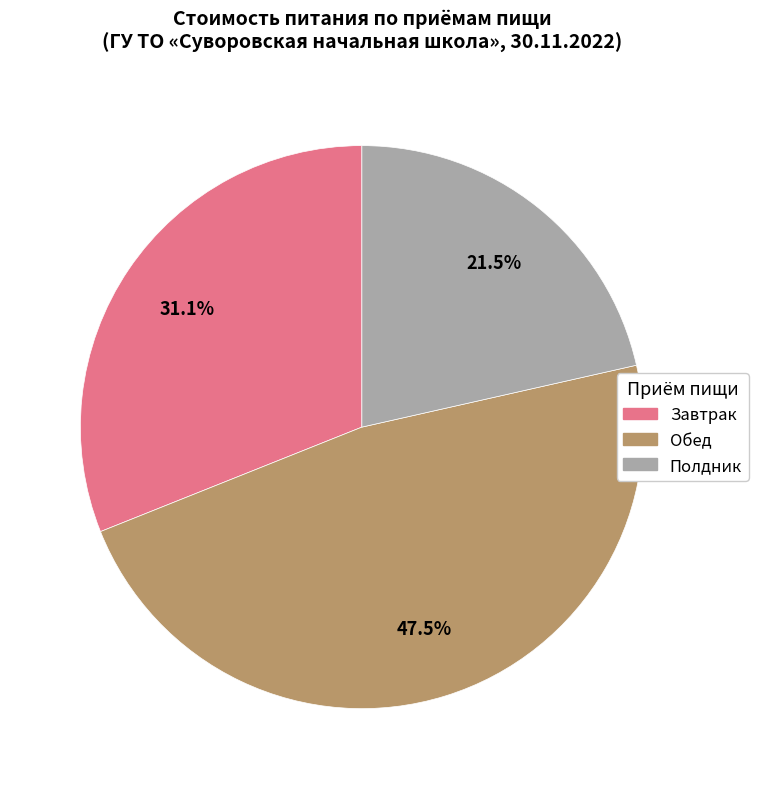

Which category has the biggest portion of the pie?

Обед